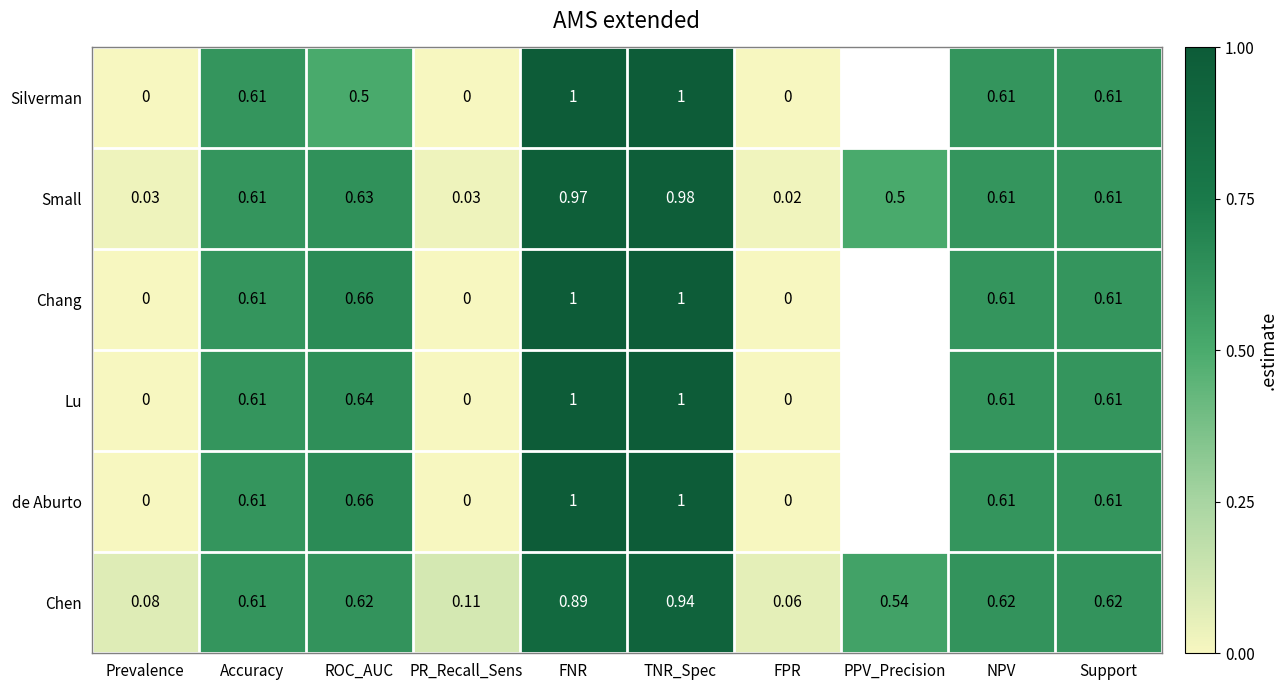

Is the value of de Aburto at PR_Recall_Sens greater than the value of Lu at Support?

No